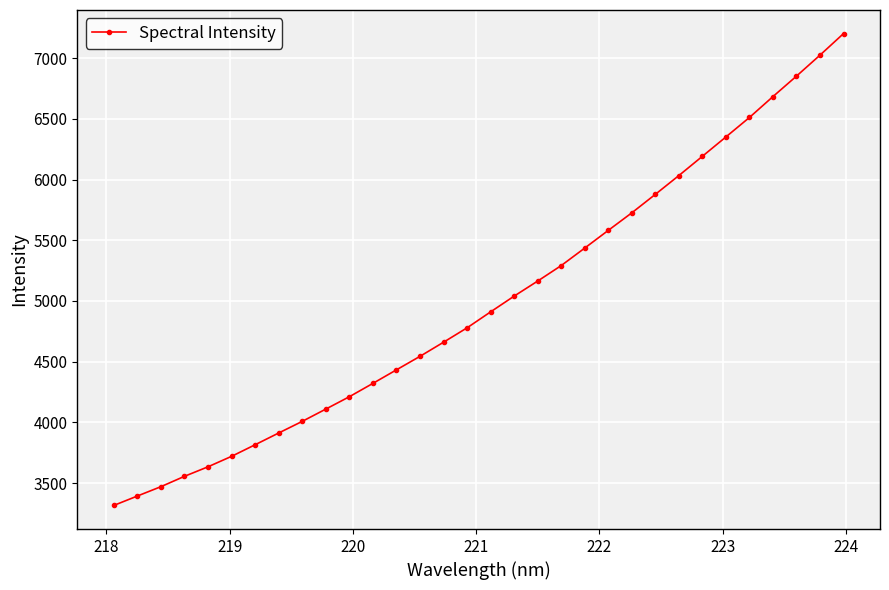

What is the value of the 7th point from the left?

3815.8